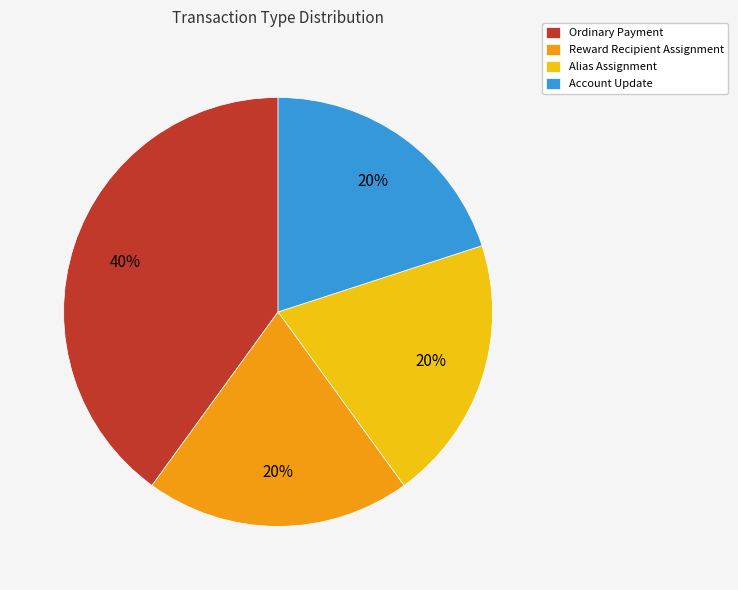

Is it true that Account Update is 20% of the pie?

True